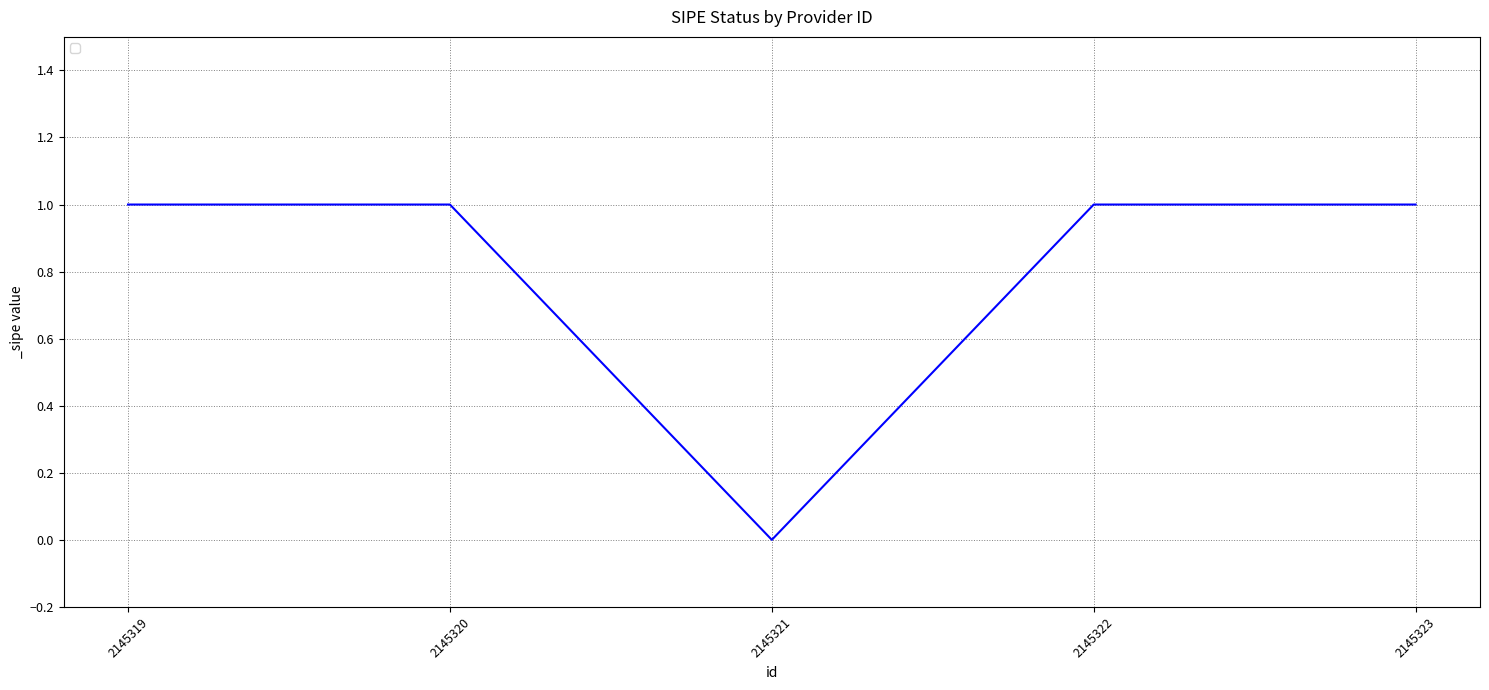

Is this an area chart (filled region under the line)?

No